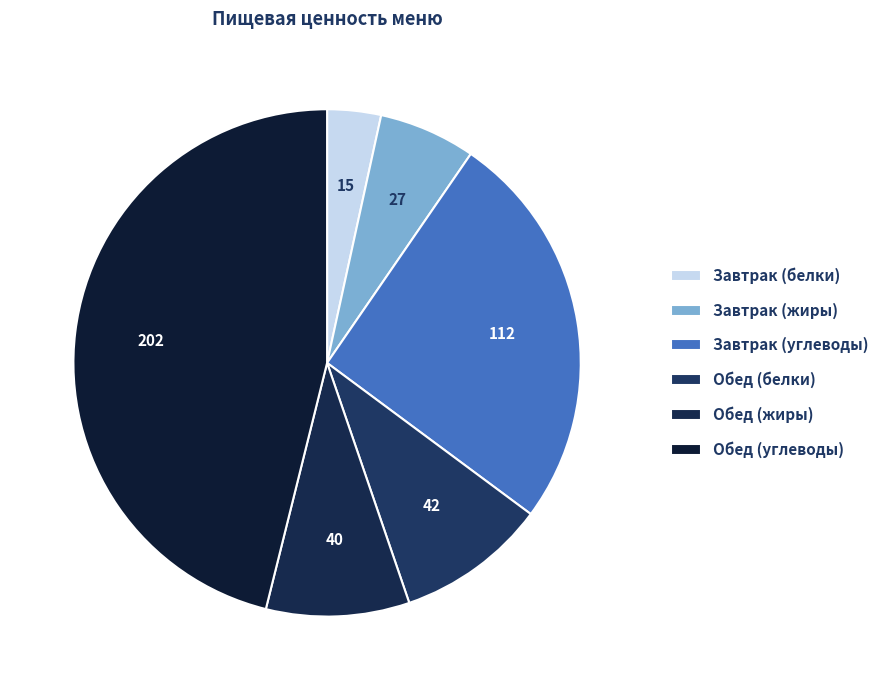

Between Обед (белки) and Завтрак (углеводы), which is larger?

Завтрак (углеводы)